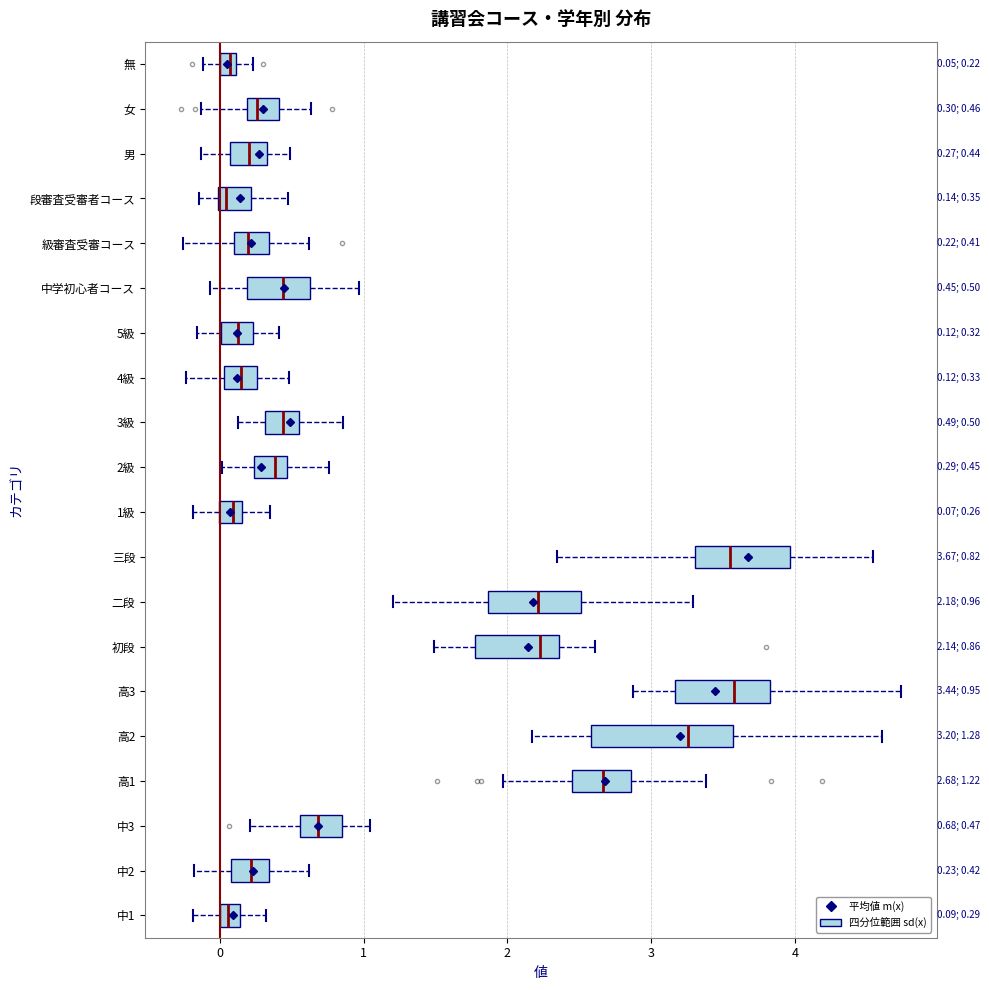

Which box is the widest, from its left edge to its right edge?

高2